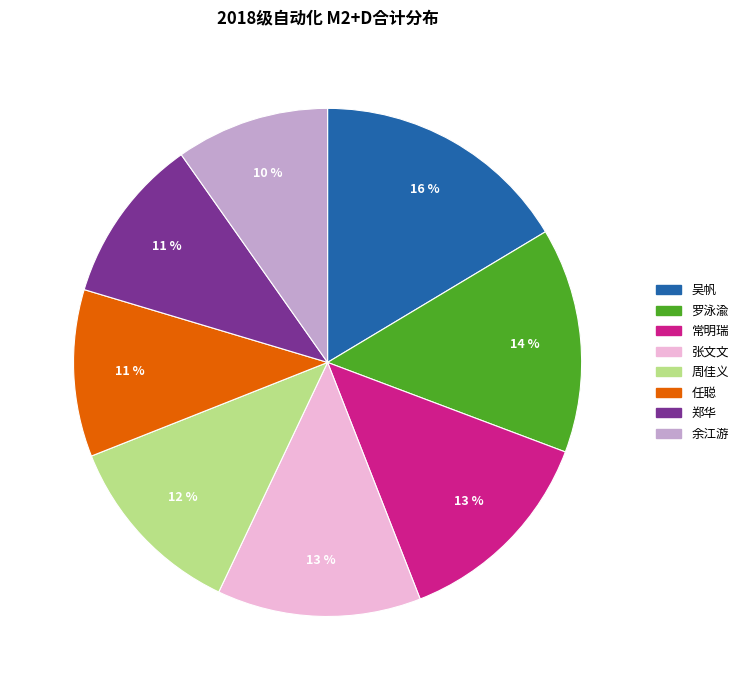

Which slice is the smallest?

余江游